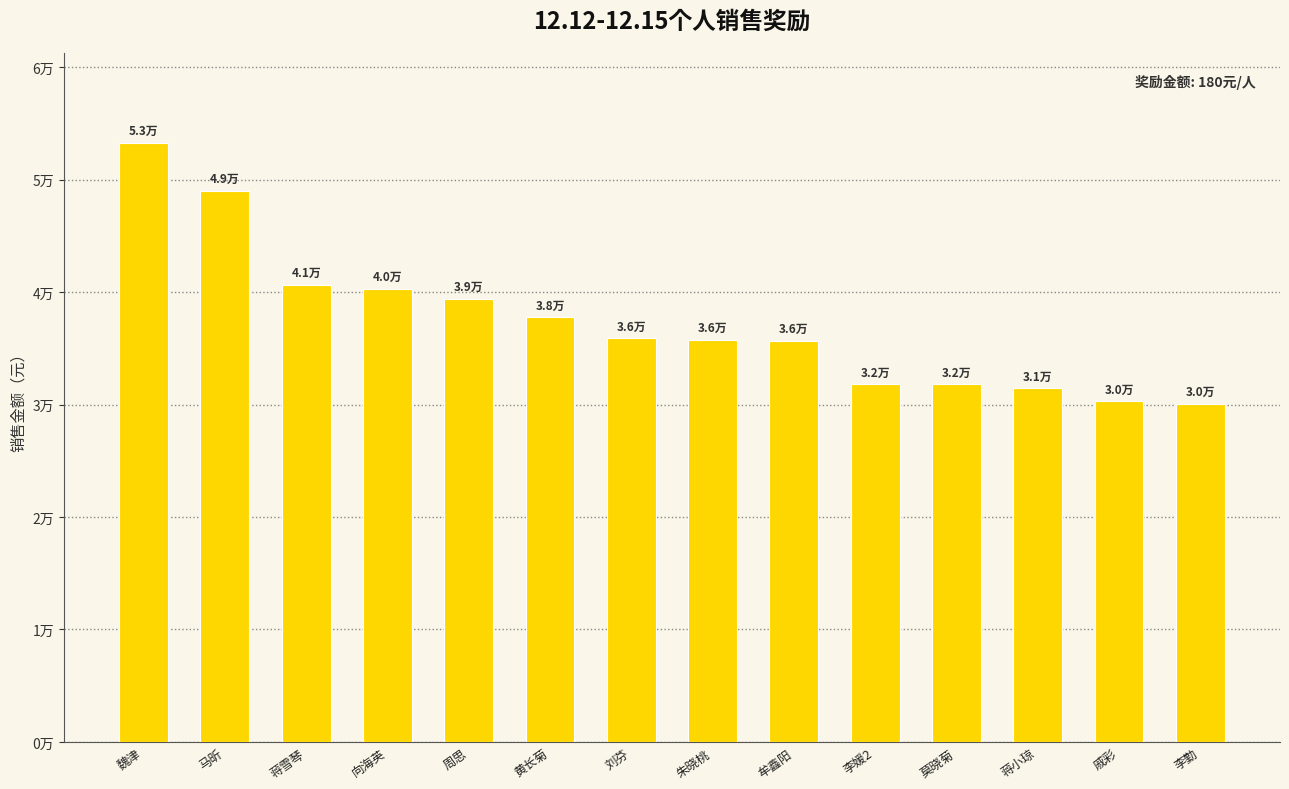

True or false: the data shows 15430.8 at 黄长菊.

False